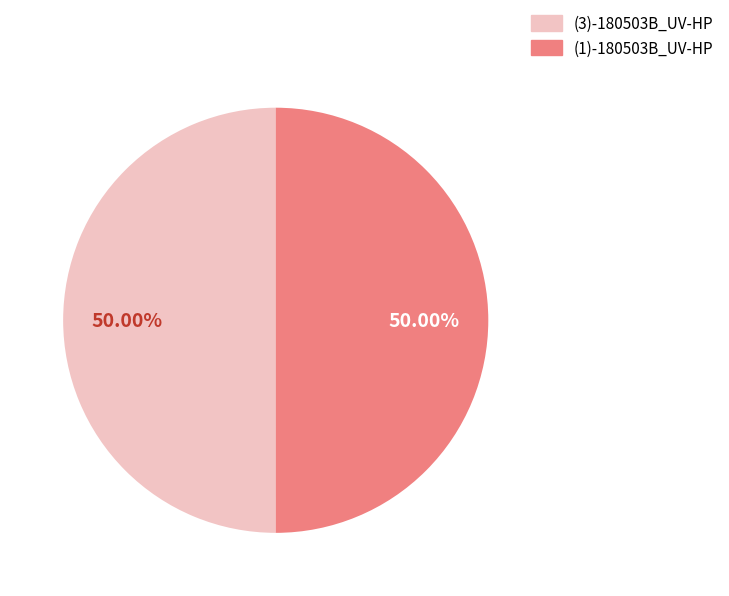

Do (1)-180503B_UV-HP and (3)-180503B_UV-HP together represent more than half of the pie?

Yes